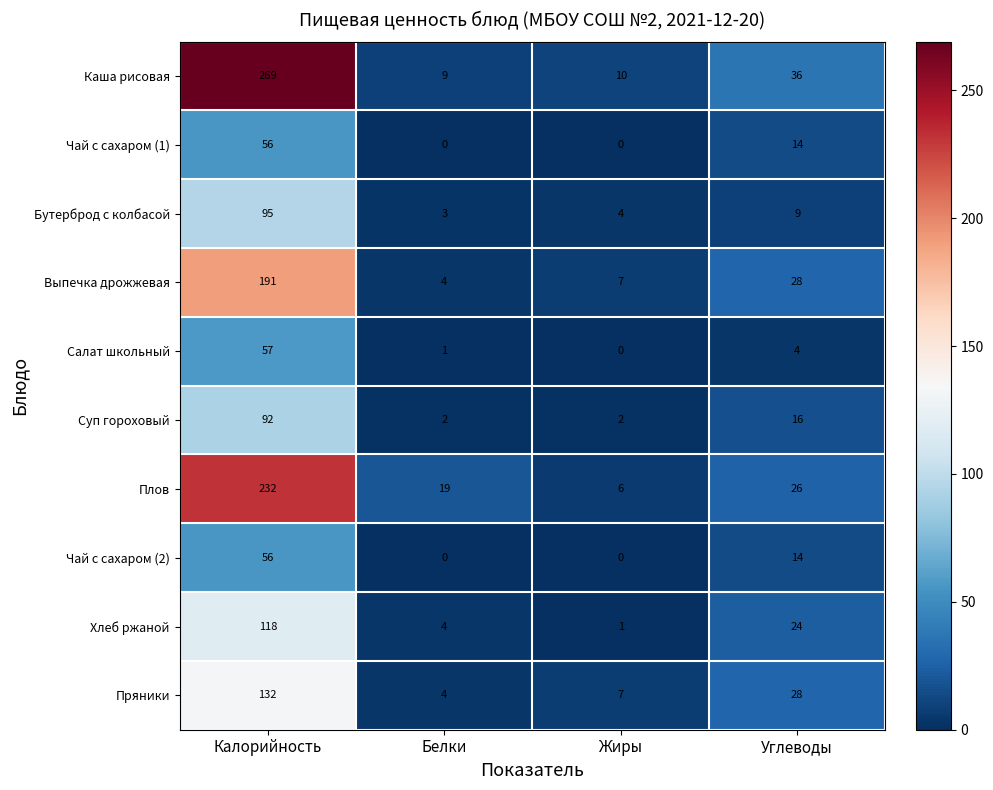

What is the spread (max minus min) of values at Белки?

19